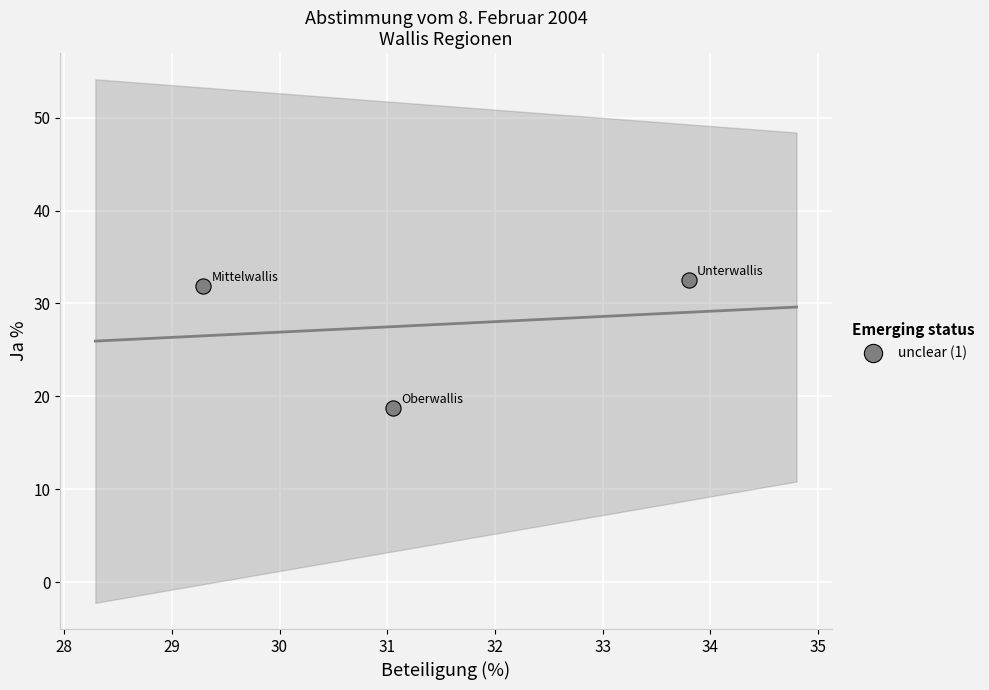

What is the range of Y values (max minus min)?

13.8